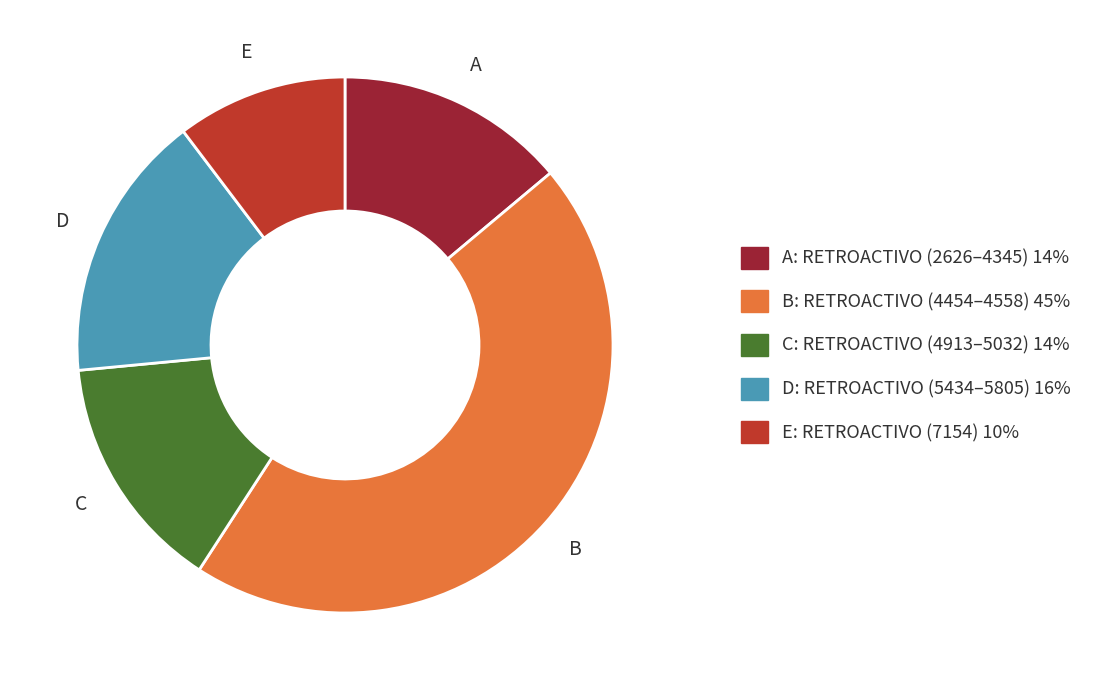

Is there a majority slice in this chart?

No